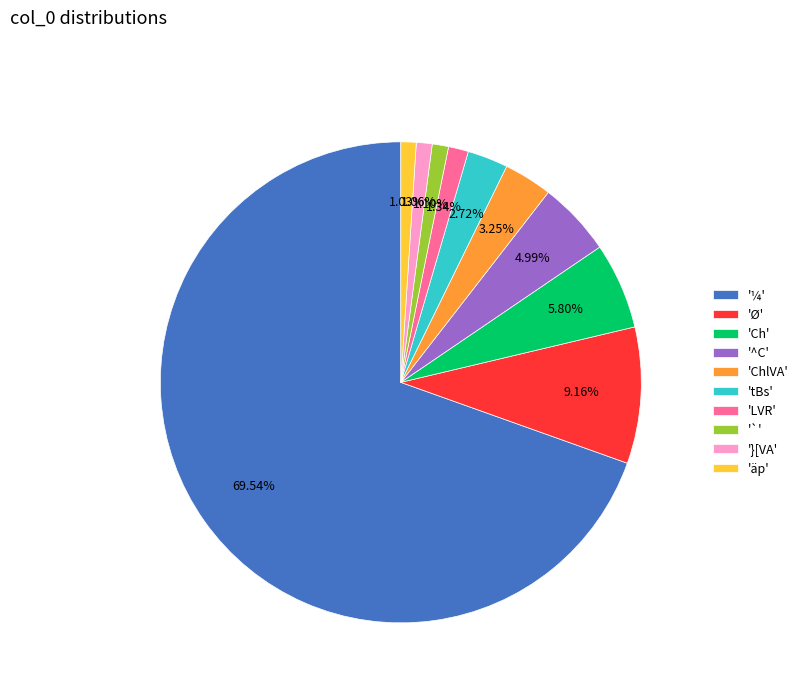

How many slices are in this pie chart?

10